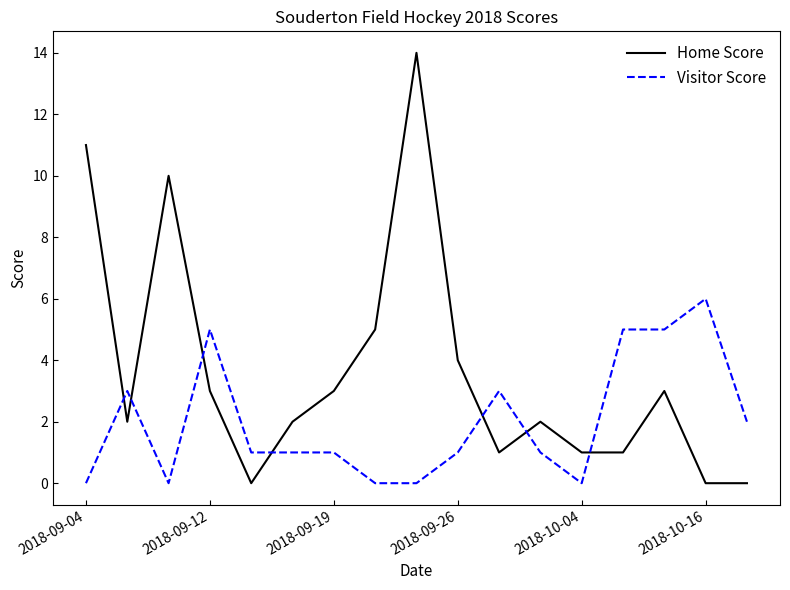

What is the difference between the maximum and minimum values in the Home Score series?

14